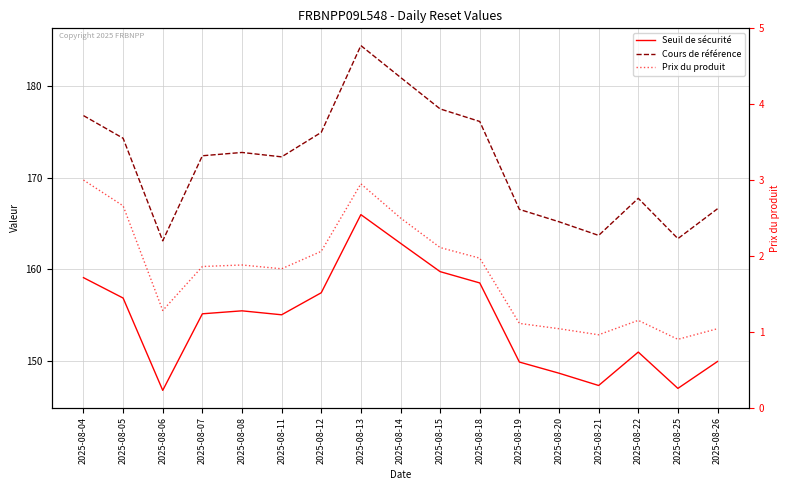

What are all the series names shown in the legend?

Seuil de sécurité, Cours de référence, Prix du produit